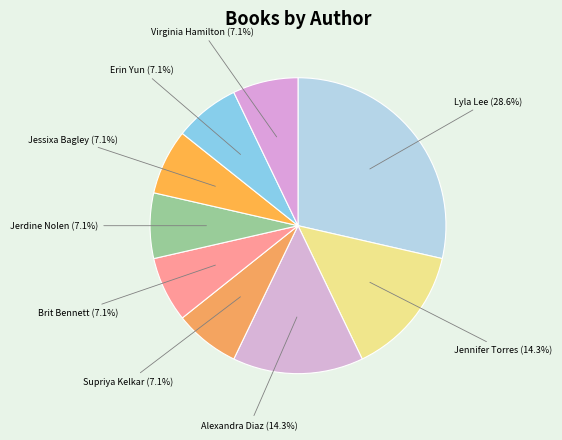

How many slices are in this pie chart?

9